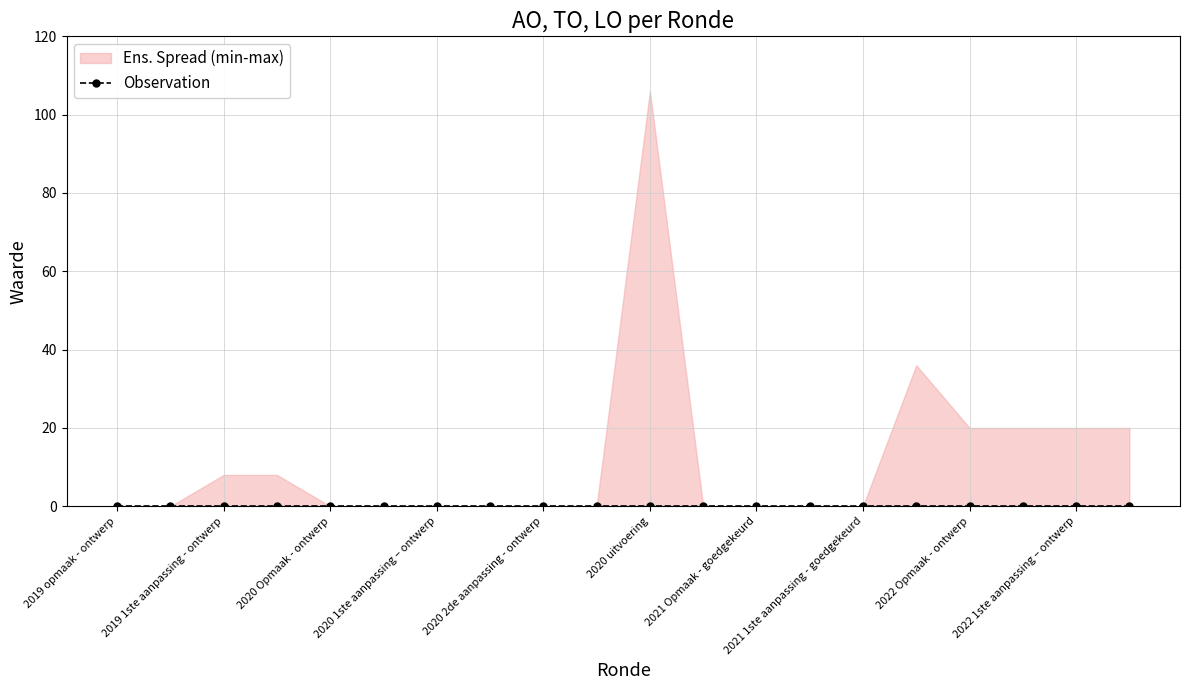

At how many categories does at least one series exceed 70?

1